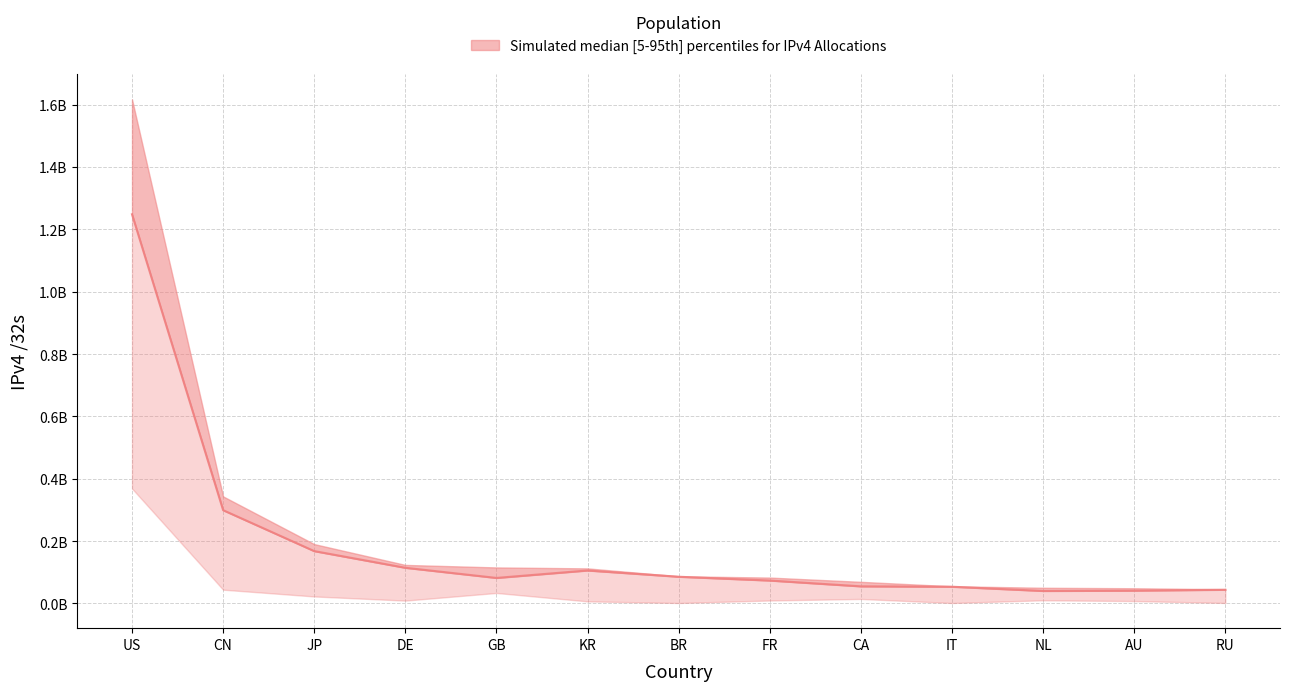

Reading right to left, extract all data points from this chart.

Allocated /32s: RU=45649536	AU=48757504	NL=50290208	IT=55137344	CA=69338368	FR=82992240	BR=87164160	KR=112491776	GB=115512680	DE=123597184	JP=190364416	CN=343379456	US=1617145184
Advertised /32s: RU=43988992	AU=41087744	NL=40117760	IT=53626112	CA=54886144	FR=73512704	BR=85662976	KR=105791616	GB=81848064	DE=114444288	JP=167917568	CN=299204352	US=1248403968
Unadvertised /32s: RU=1660544	AU=7669760	NL=10172448	IT=1511232	CA=14452224	FR=9479536	BR=1501184	KR=6700160	GB=33664616	DE=9152896	JP=22446848	CN=44175104	US=368741216